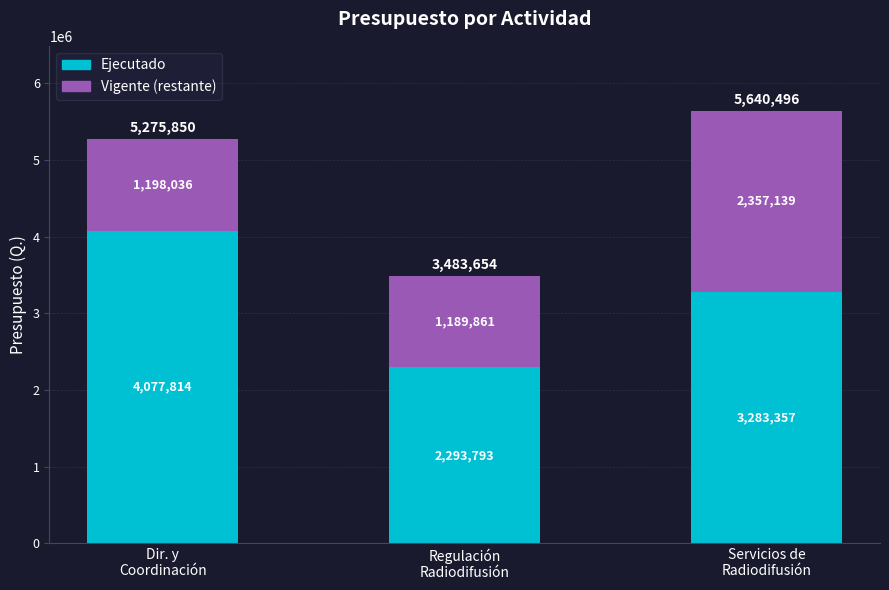

Count the Ejecutado values in the range 2293793 to 4077814.

3